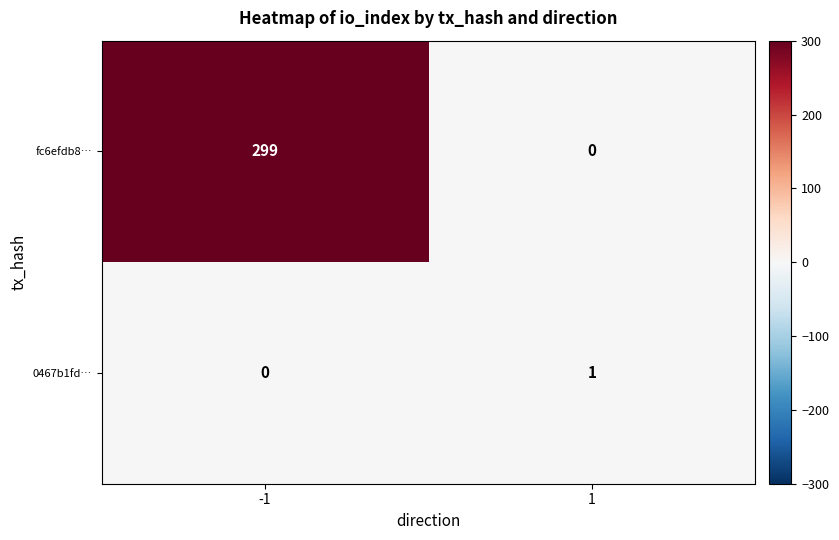

How many values in 0467b1fd… are above zero?

1